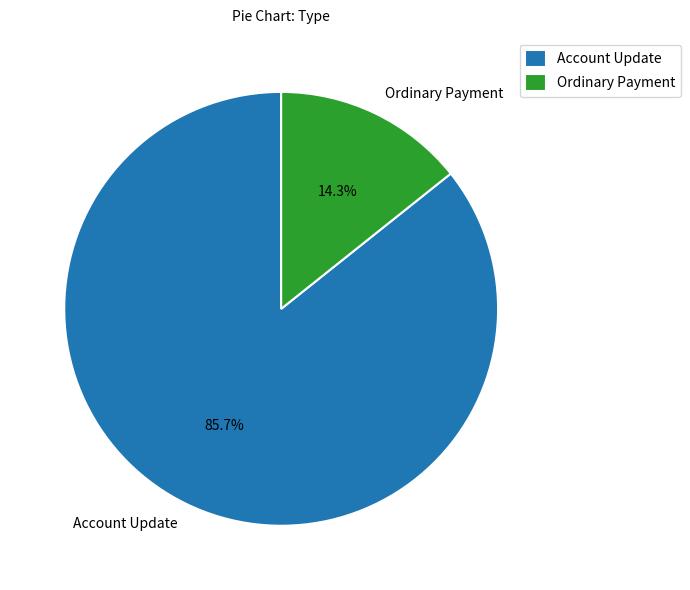

To the nearest percent, what is the combined percentage of Ordinary Payment and Account Update?

100%